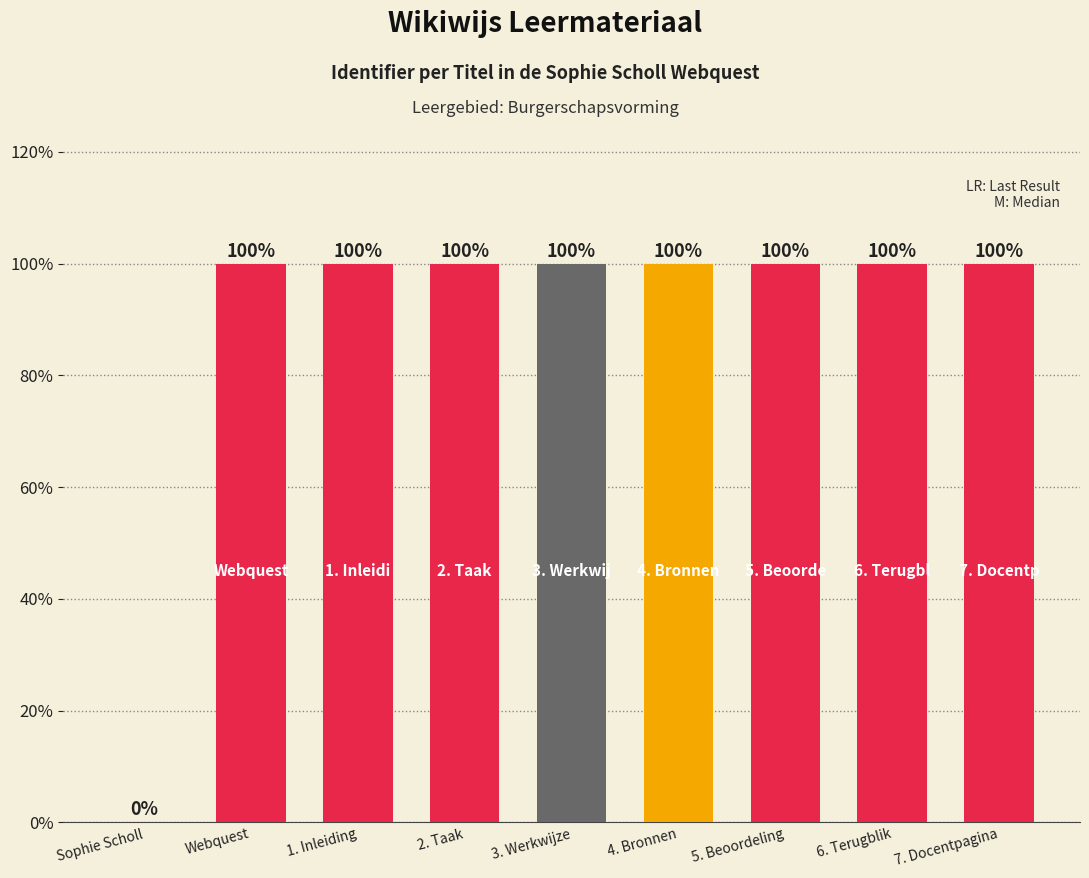

What is the greatest value displayed?

100.0